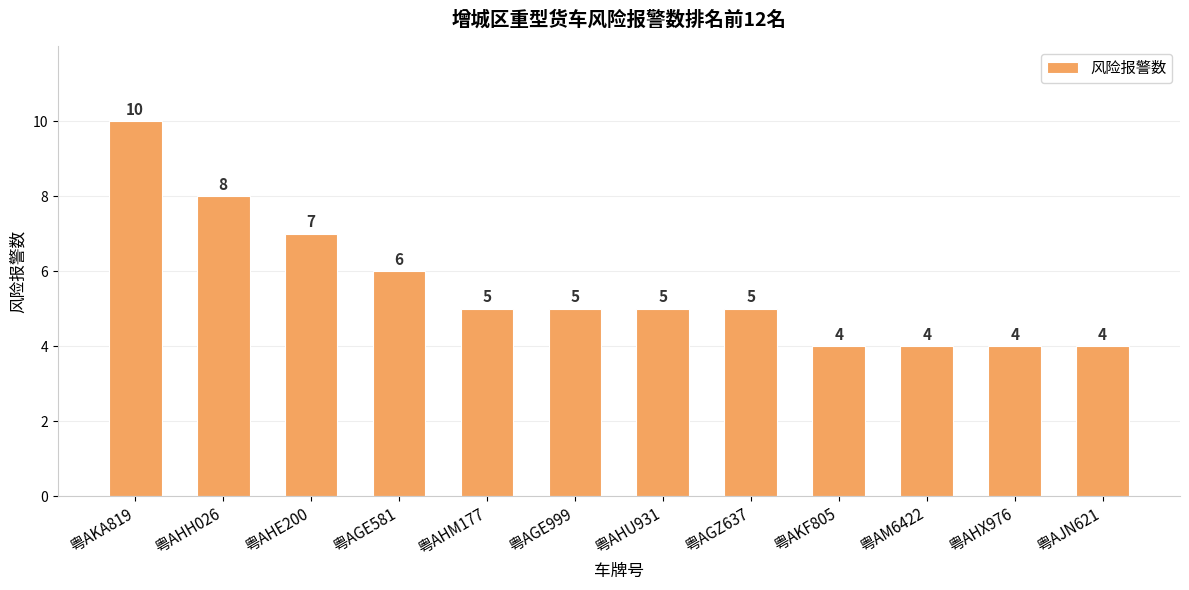

How many categories are shown in the chart?

12